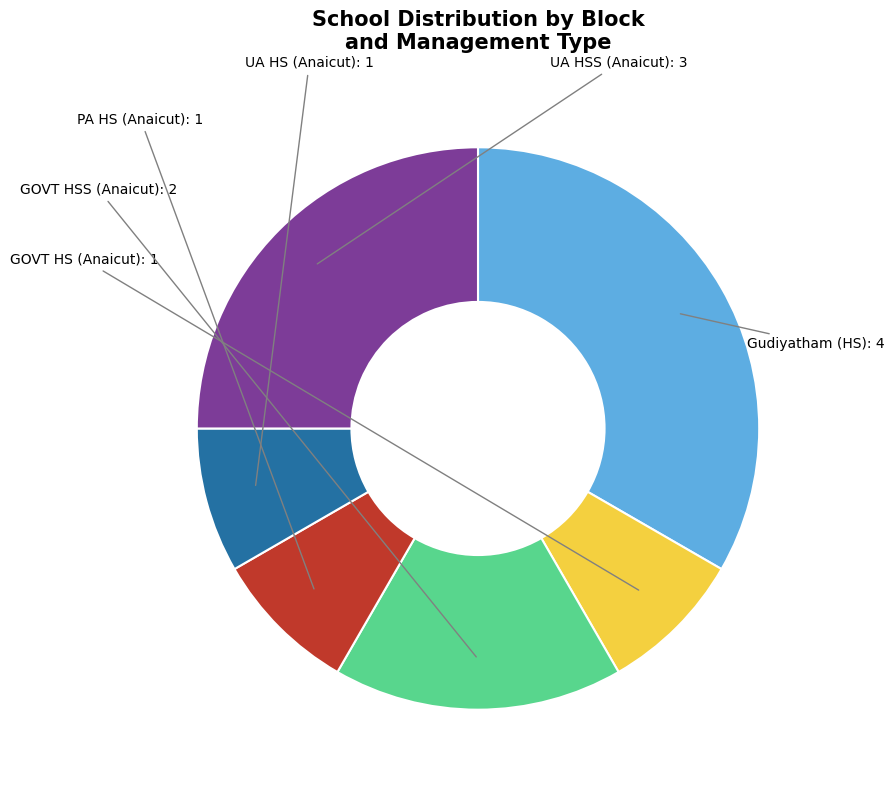

Does GOVT HS (Anaicut) account for over 50% of the chart?

No